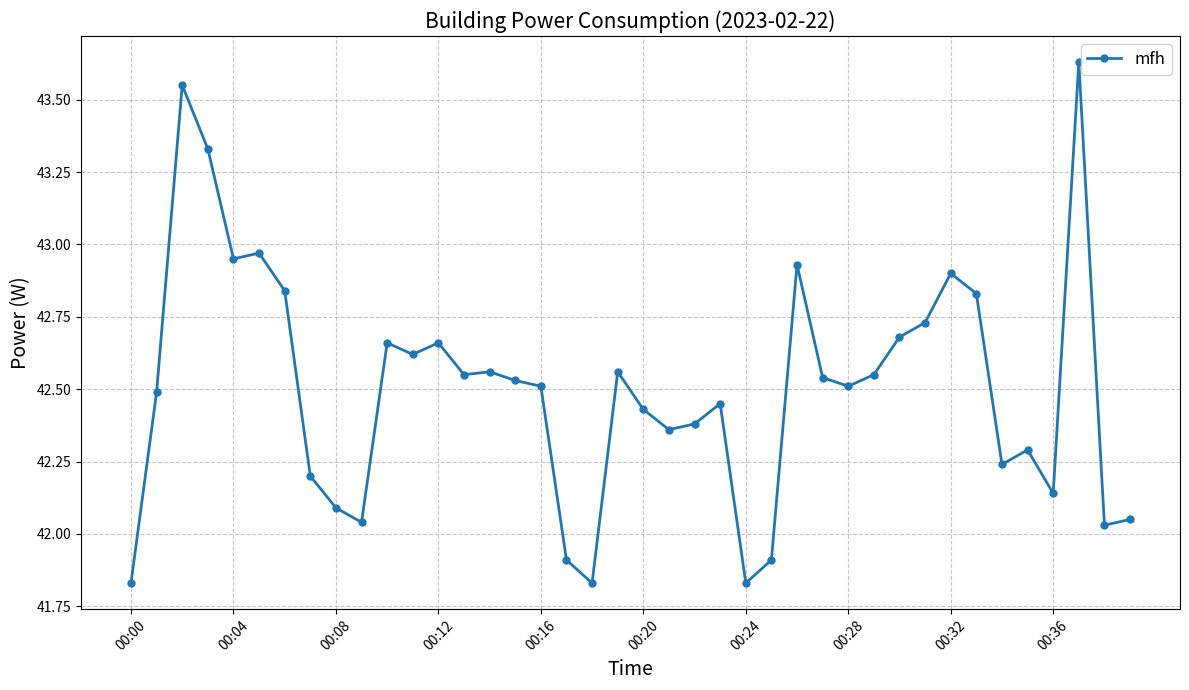

True or false: the data has more than 2 interior local peaks.

True